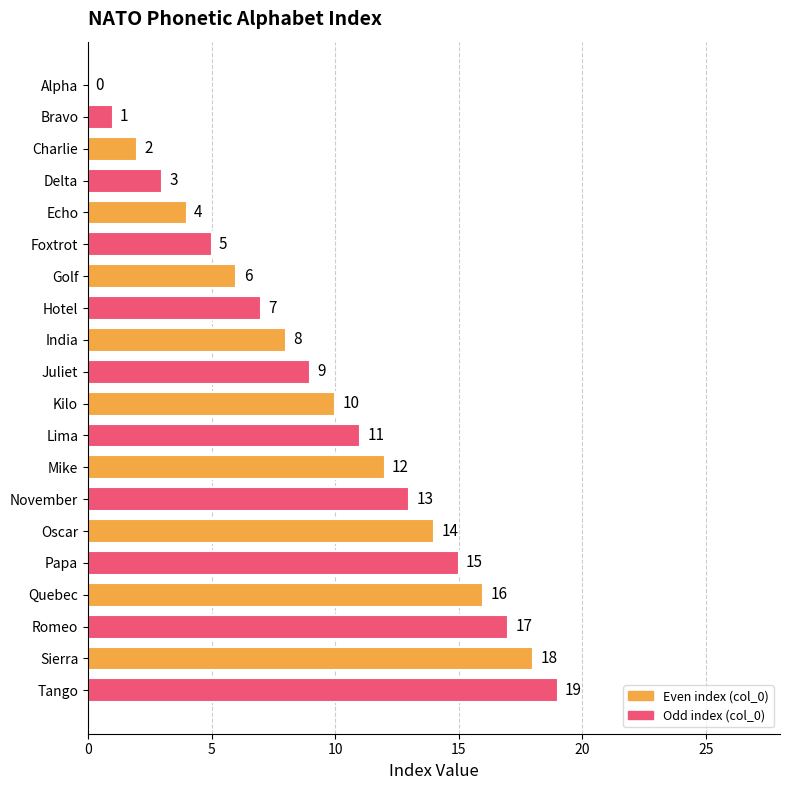

Which has a higher value, Tango or Bravo?

Tango